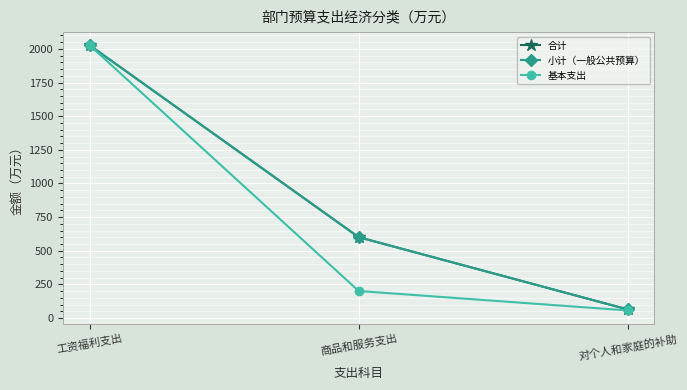

At which label is 合计 closest to 1044?

商品和服务支出